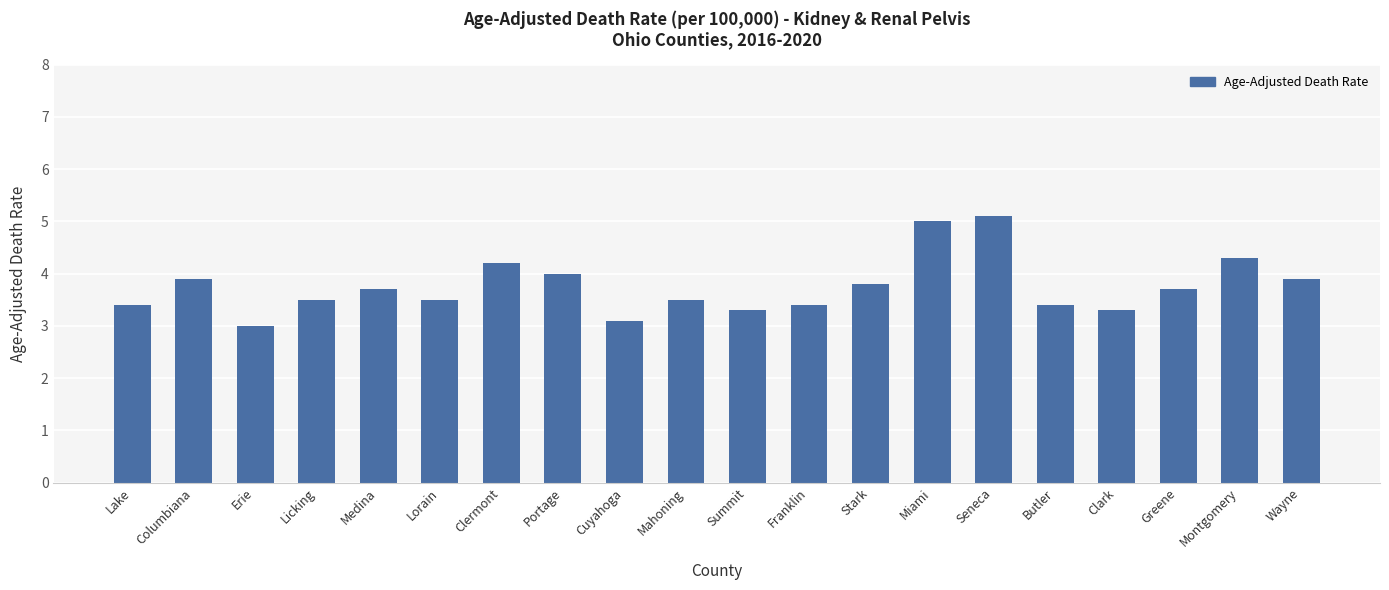

What is the sum of the values at Miami and Franklin?

8.4